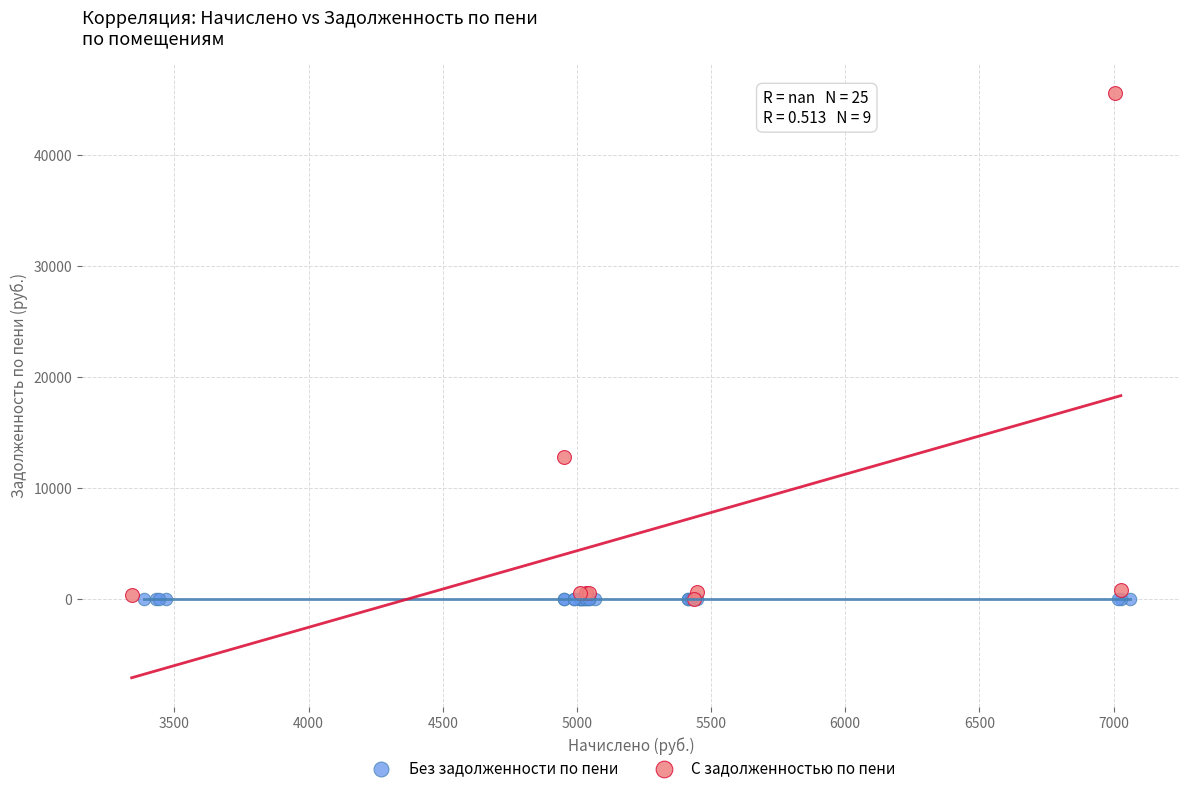

Which series reaches the maximum Y coordinate?

С задолженностью по пени